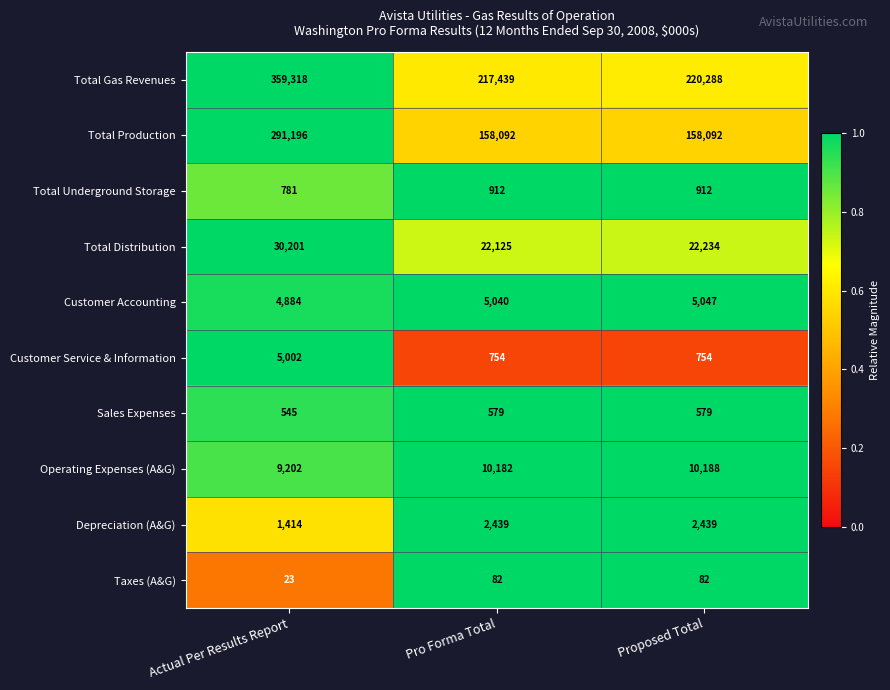

Is the value of Sales Expenses at Proposed Total greater than the value of Customer Service & Information at Pro Forma Total?

No